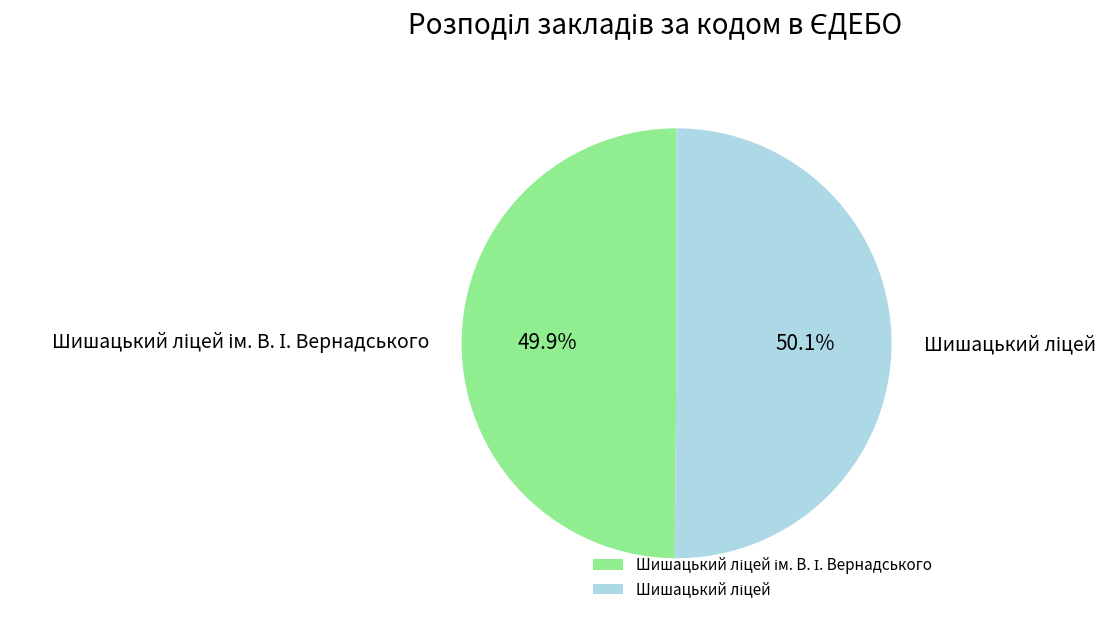

Is there any slice that represents more than half of the pie?

Yes